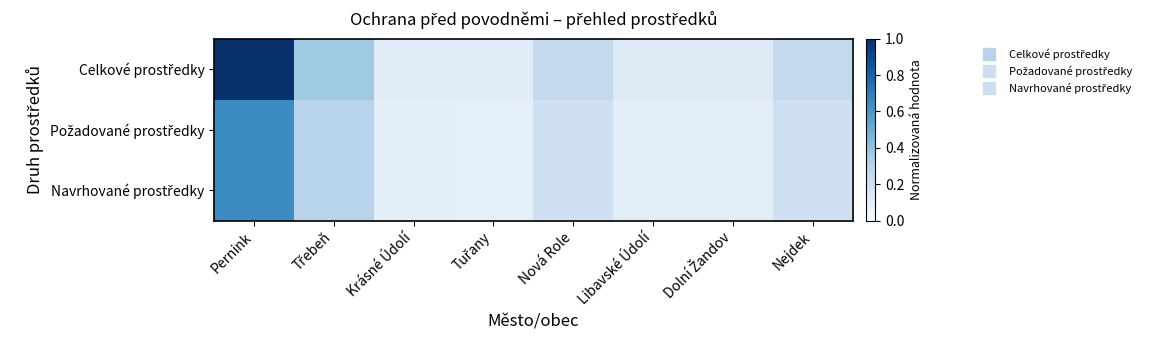

At Nová Role, list the series in order from largest to smallest.

Celkové prostředky, Požadované prostředky, Navrhované prostředky